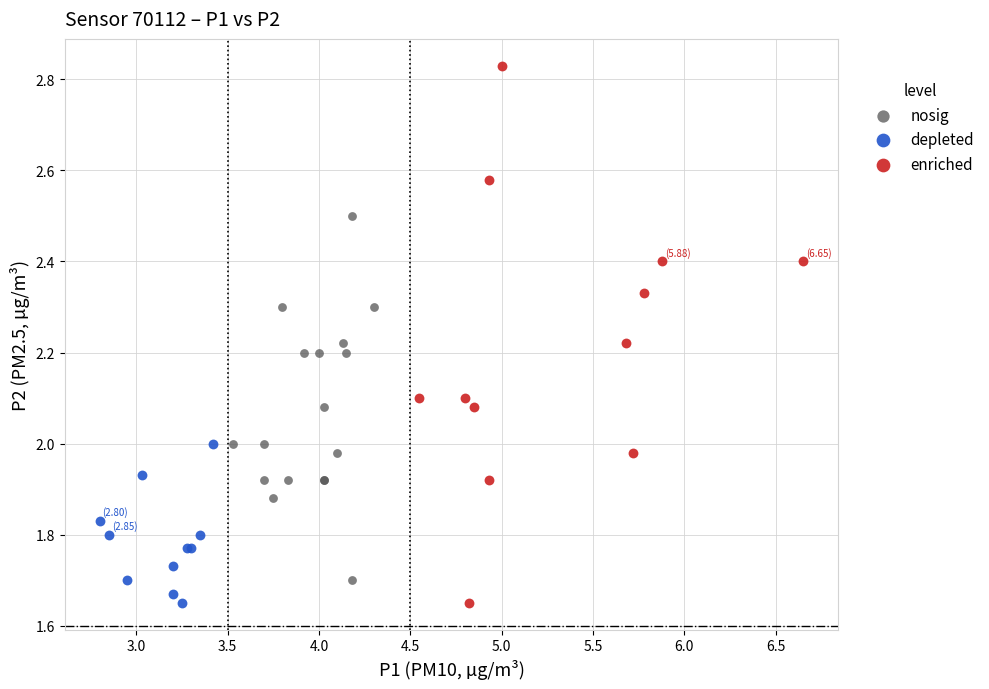

Which series has the largest Y range (max minus min)?

enriched